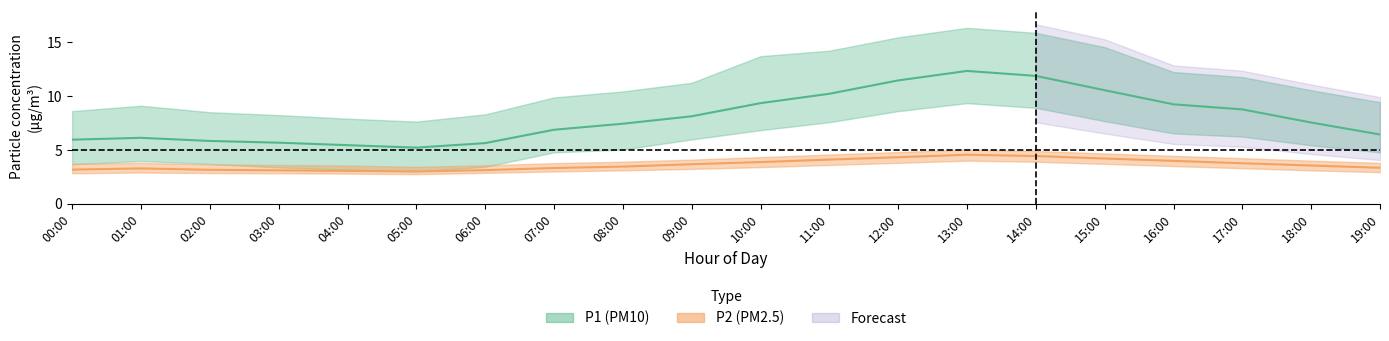

What is the difference between the highest and lowest values at 18:00?

7.4